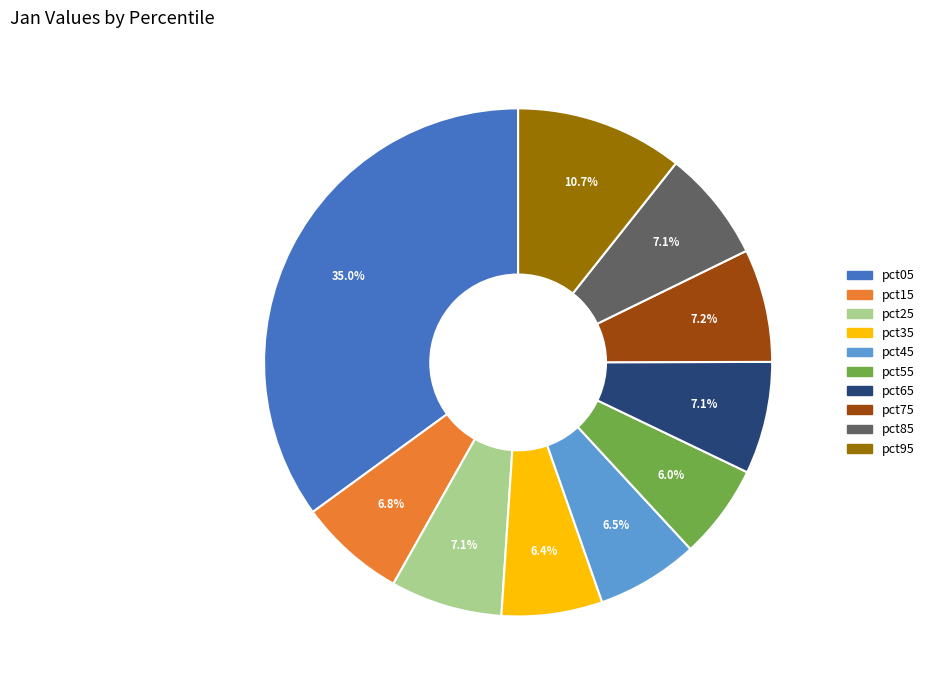

What percentage is the pct15 slice, to the nearest percent?

7%